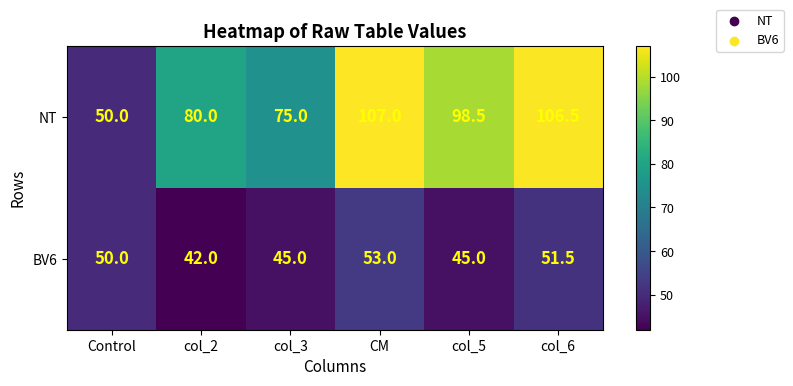

Rank the series by their average value, from lowest to highest.

BV6, NT